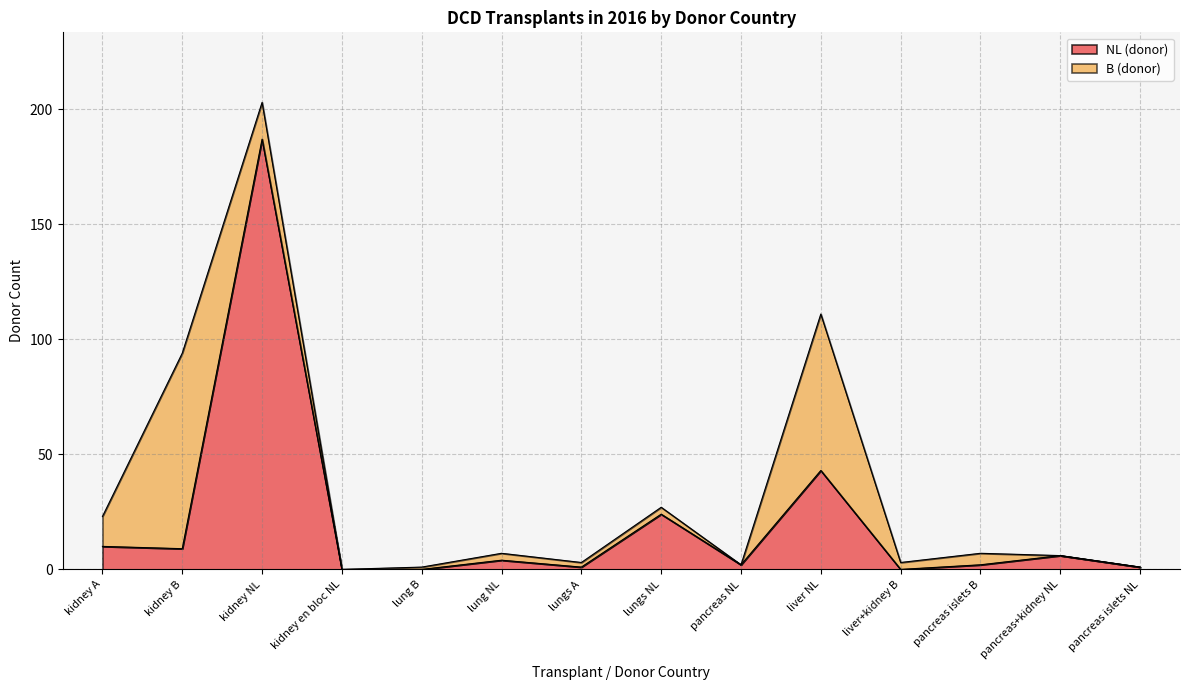

What is the difference between the maximum and second lowest values?

187